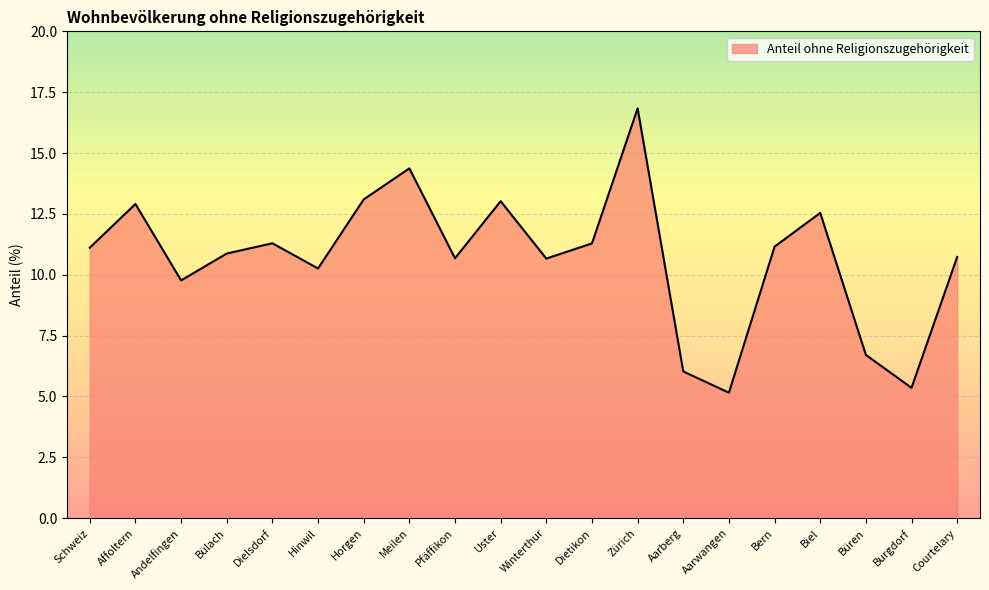

What is the average value?

10.7